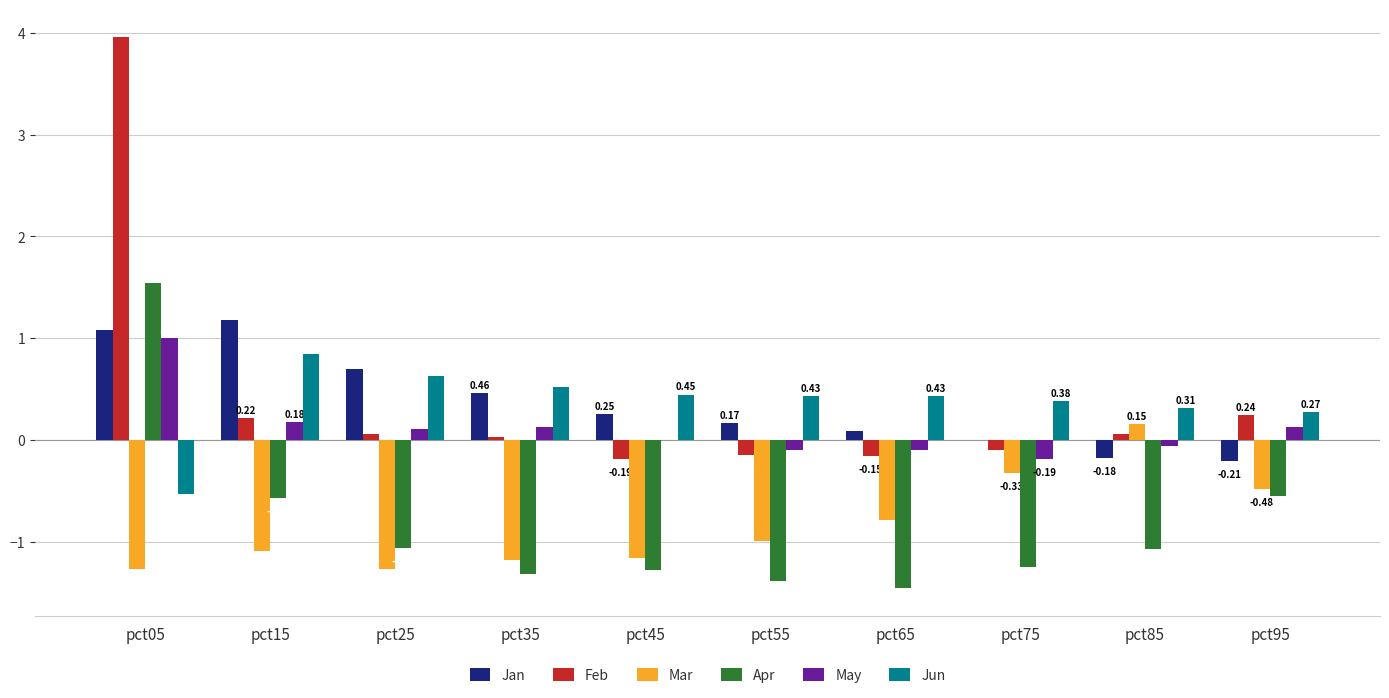

What is the sum of all Mar values?

-8.4